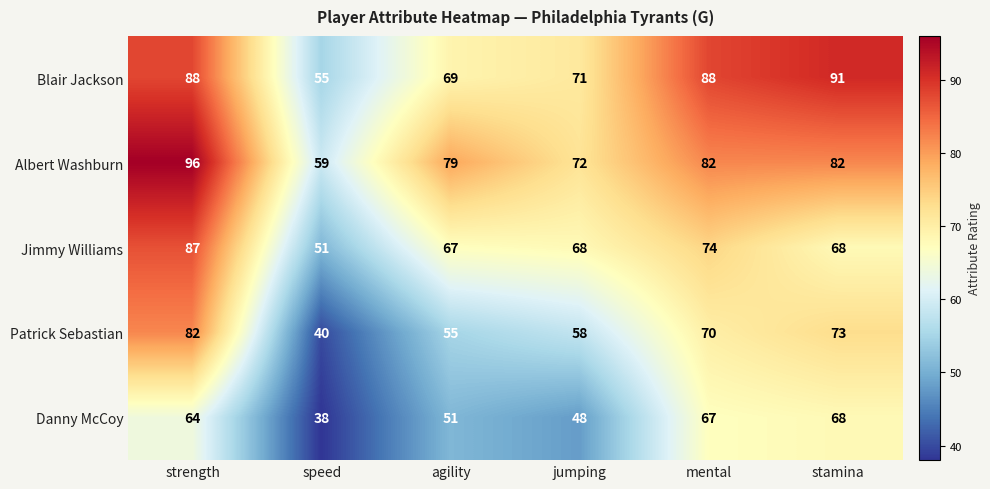

How many distinct data groups are displayed?

5